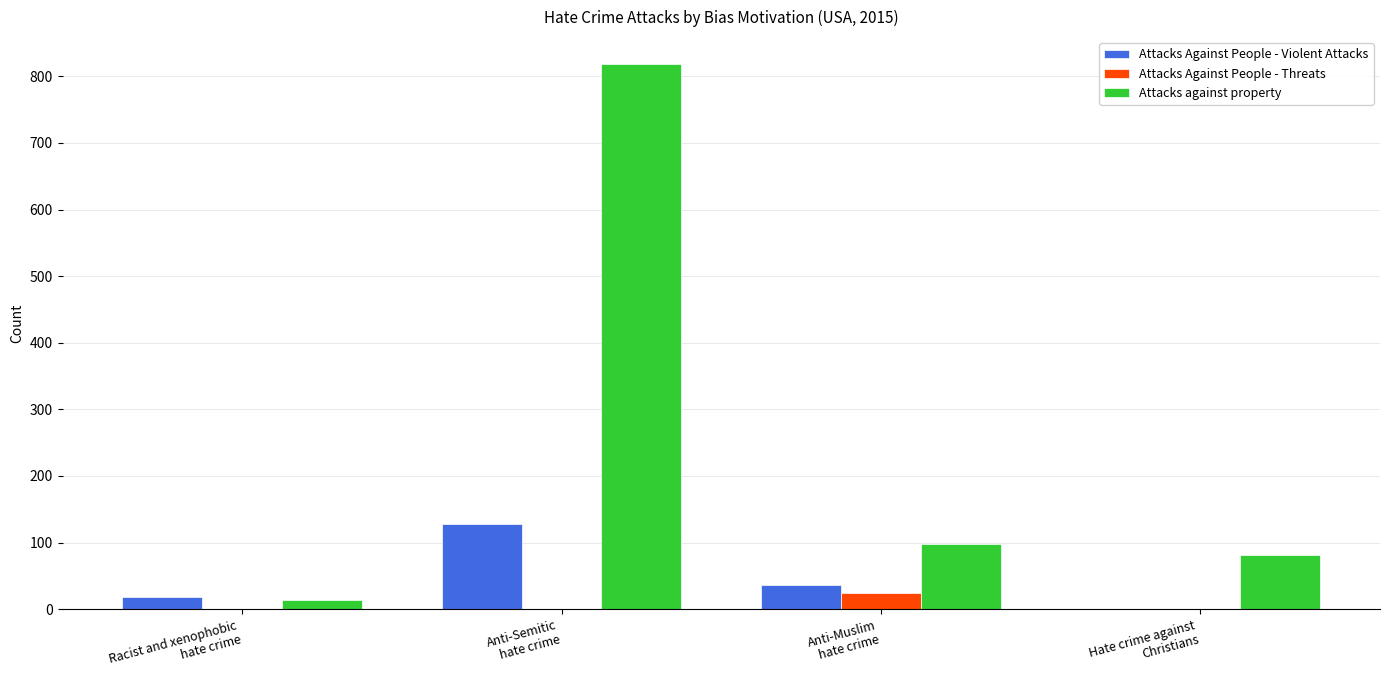

What is the sum of all Attacks Against People - Violent Attacks values?

182